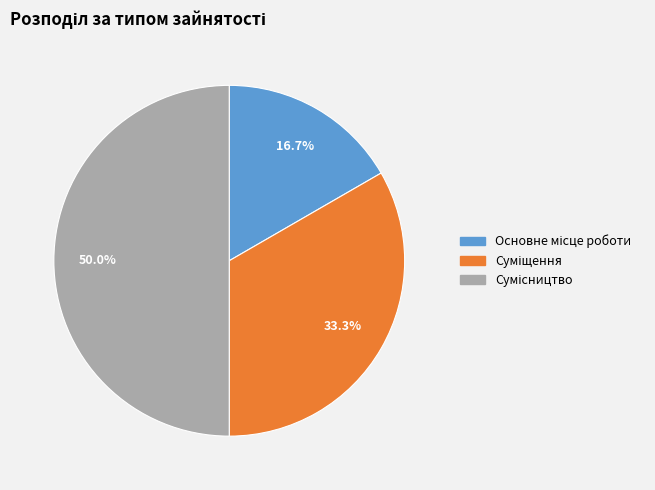

Does Основне місце роботи represent more than half of the total?

No